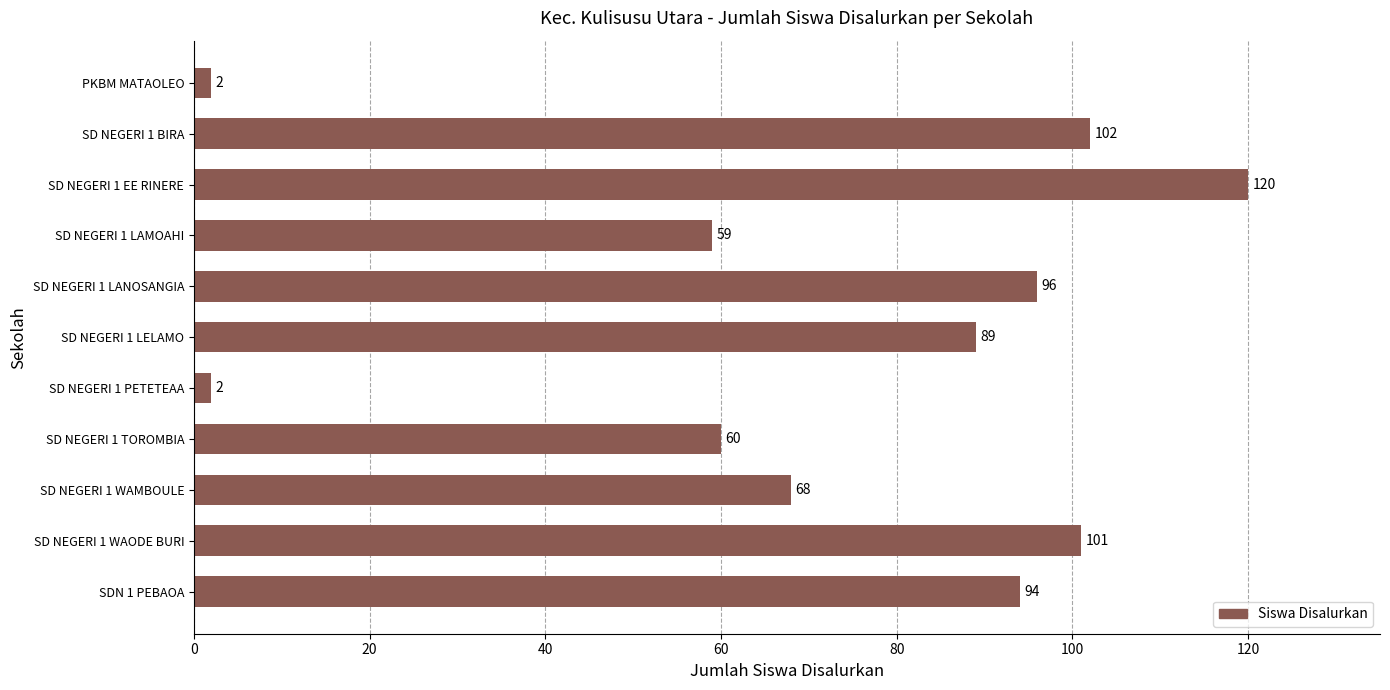

What is the greatest value displayed?

120